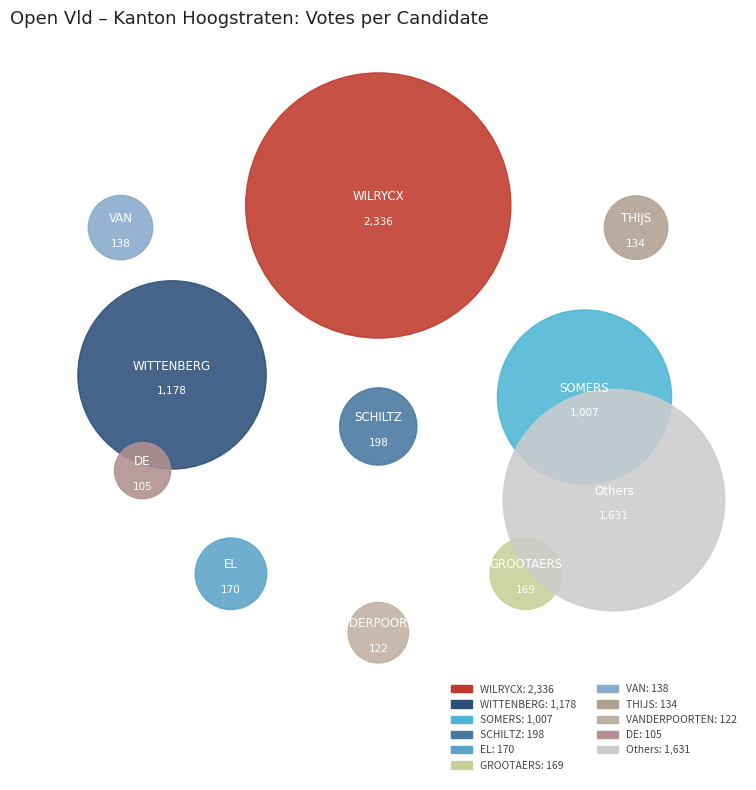

Is EL KAOUAKIBI Sihame the majority of the pie?

No